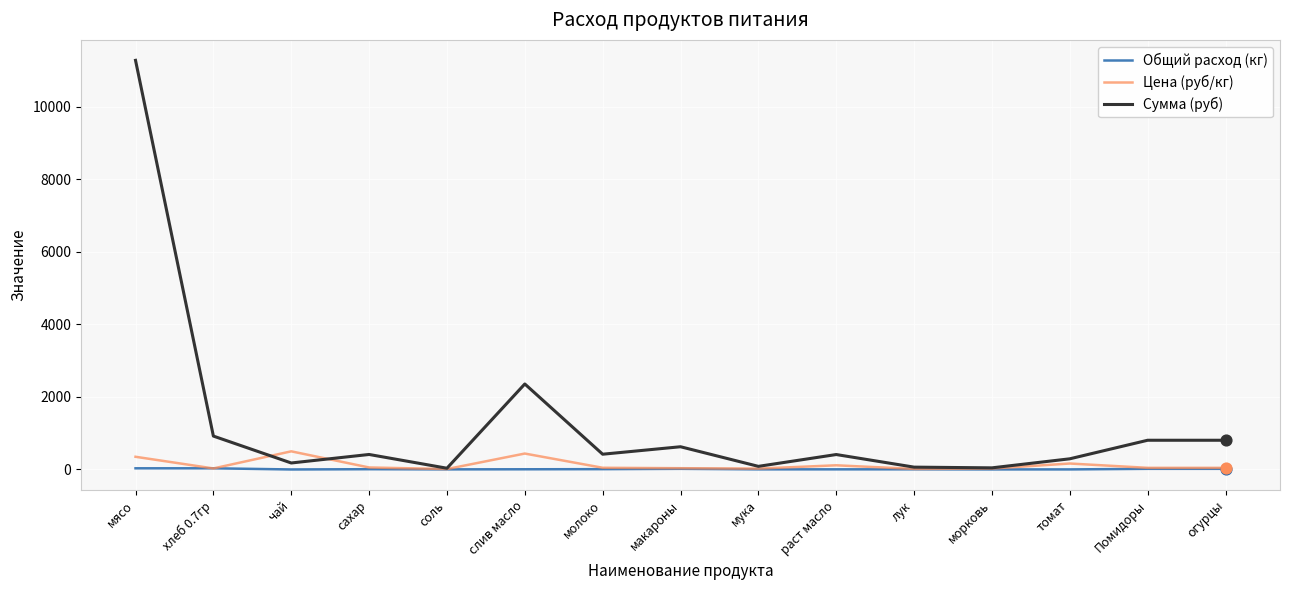

At which category is the sum across all series the highest?

мясо